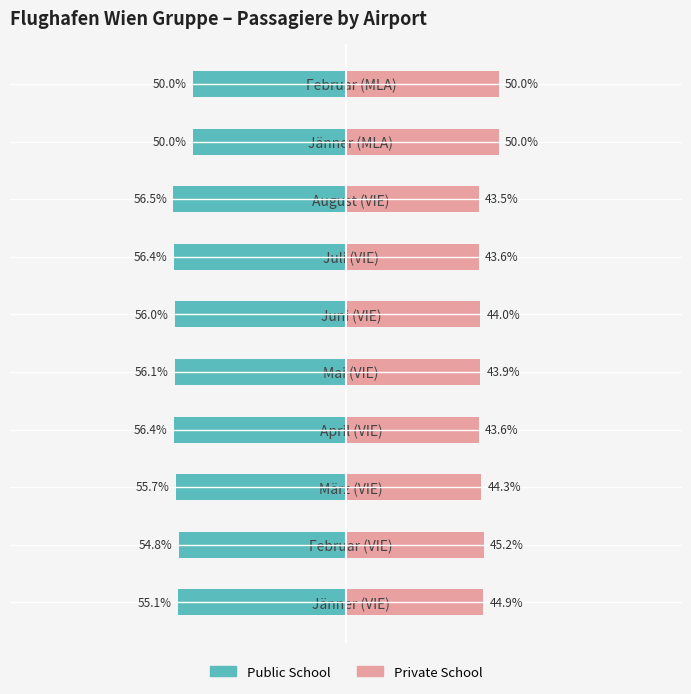

Which series has the widest spread of values?

Private School